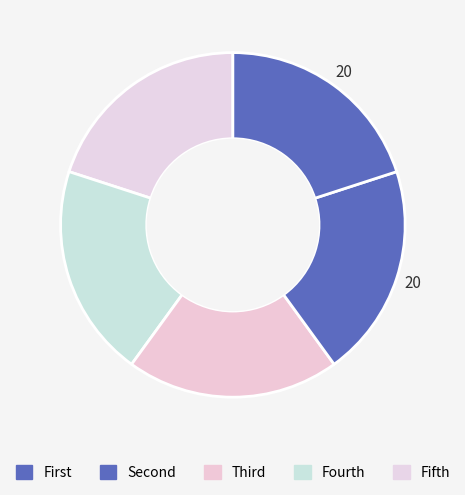

How many segments does this pie chart have?

5